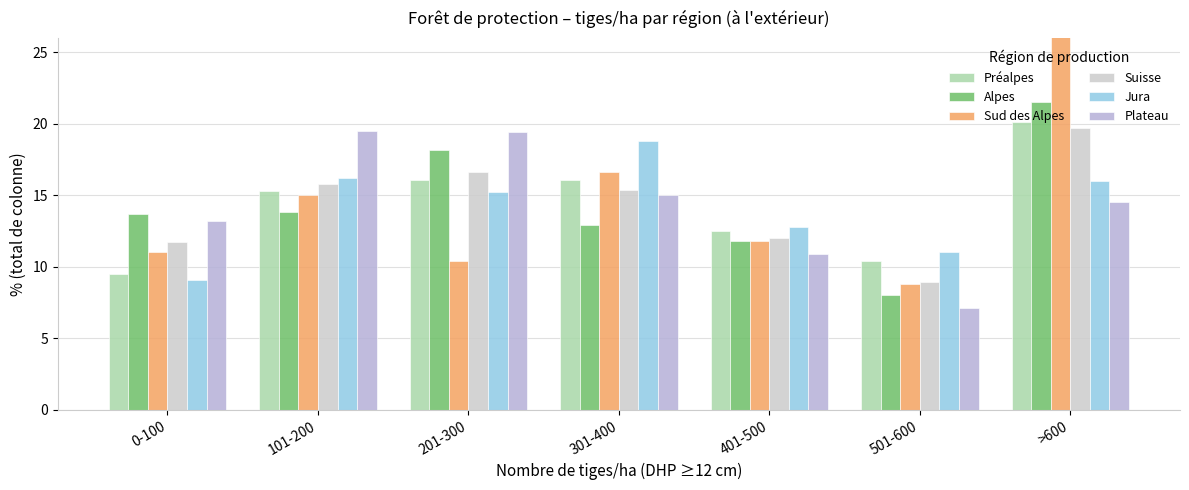

Where is Préalpes nearest to the value 14?

101-200